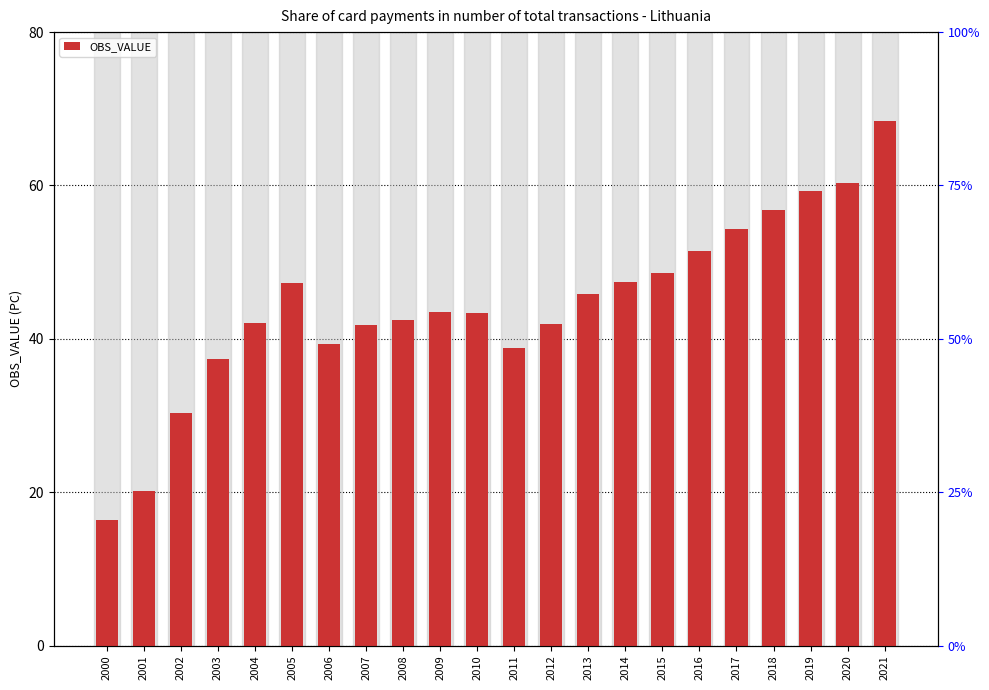

Reading left to right, extract all data points from this chart.

16.4	20.1	30.3	37.4	42.1	47.3	39.4	41.8	42.4	43.6	43.3	38.9	42.0	45.8	47.4	48.6	51.5	54.3	56.8	59.3	60.4	68.4